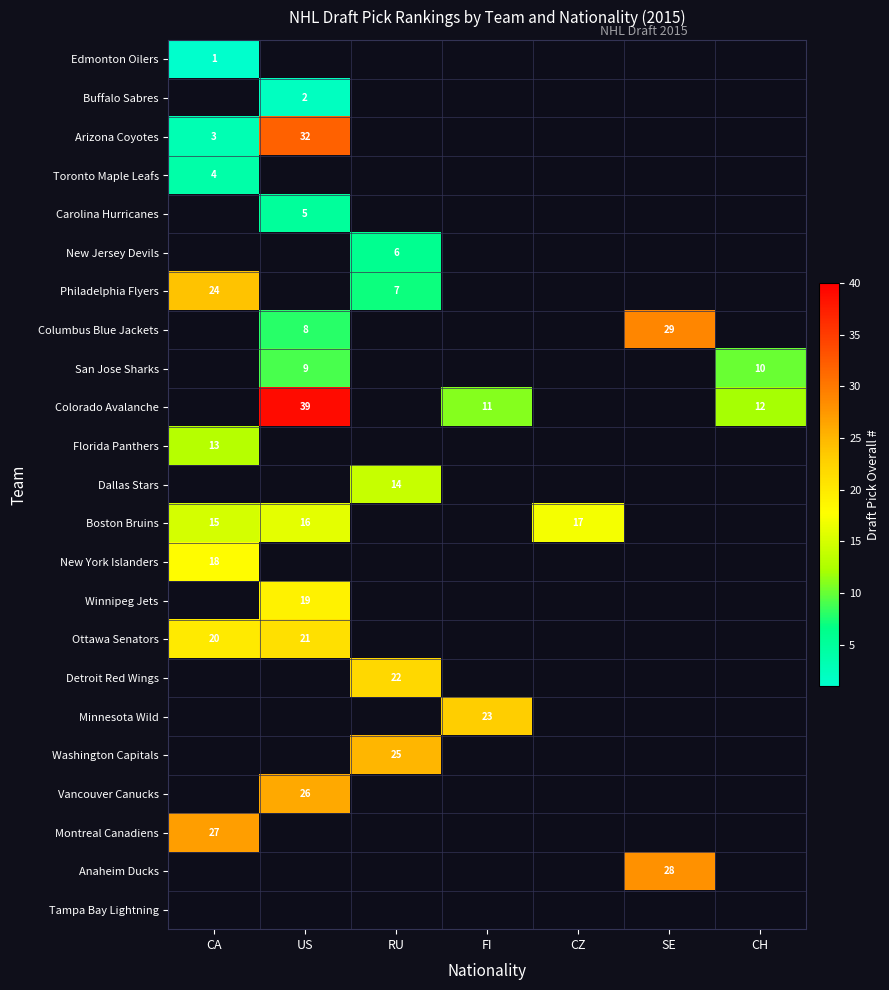

Is it true that Philadelphia Flyers equals 32 at CA?

False